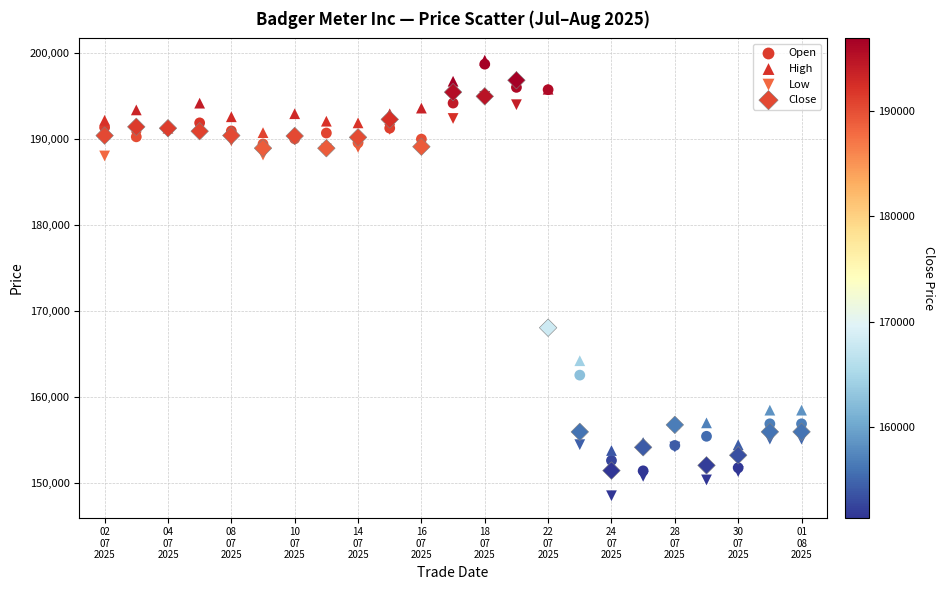

What are all the series names shown in the legend?

Open, High, Low, Close